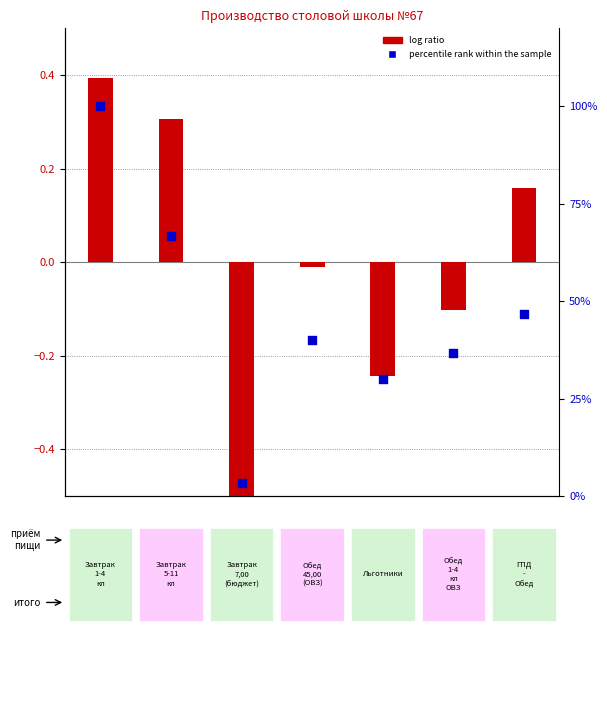

At how many categories does at least one series exceed 14?

6